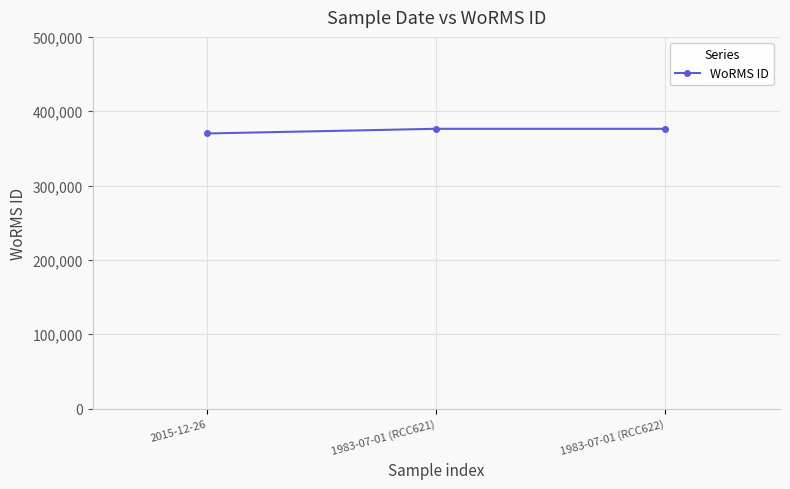

Is it true that the value at 1983-07-01 (RCC621) is 85673?

False